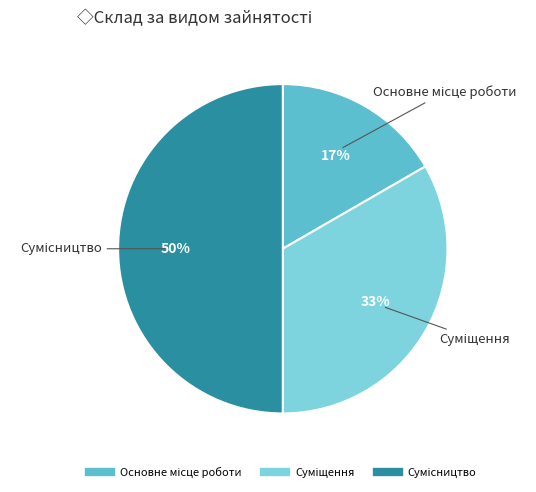

To the nearest percent, what is the average slice percentage?

33%